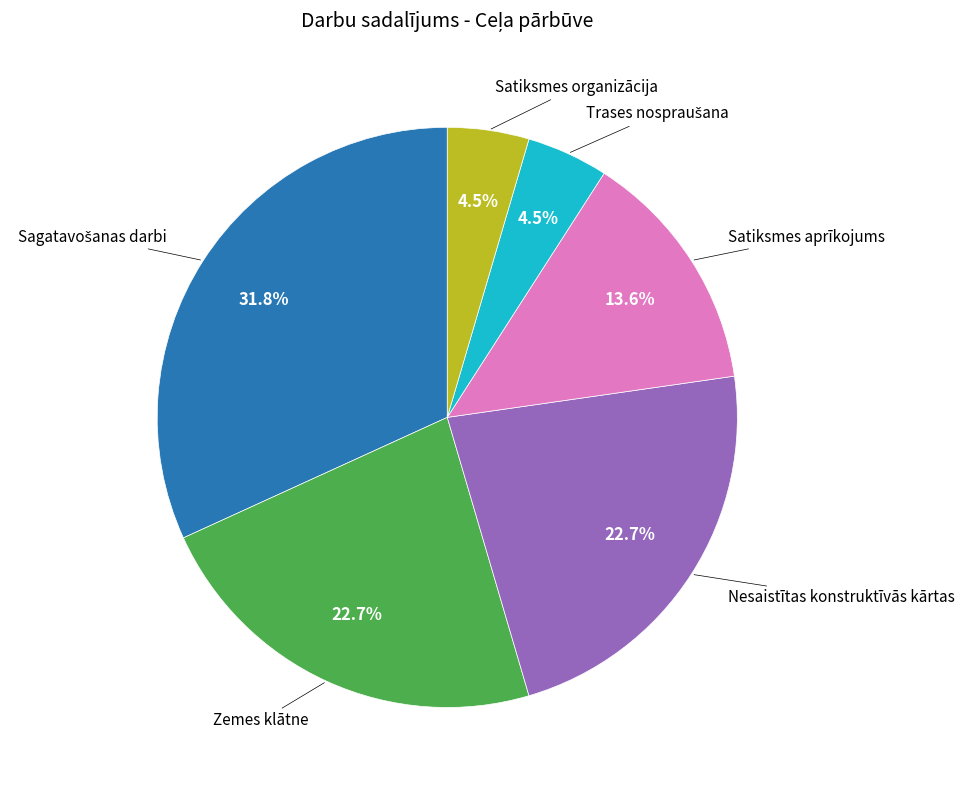

Does any single category account for the majority?

No